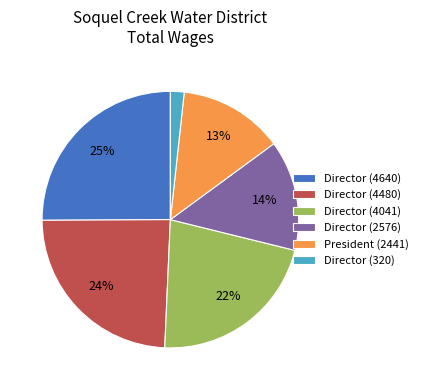

To the nearest percent, what is the difference between the Director (4640) and Director (2576) slice percentages?

11%